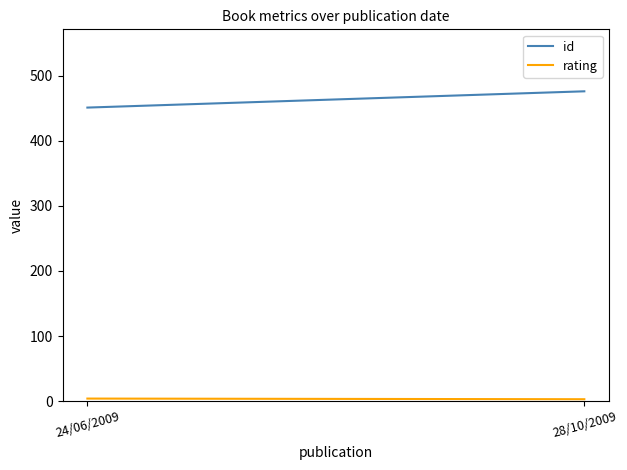

What is the difference between the id values at 24/06/2009 and 28/10/2009?

25